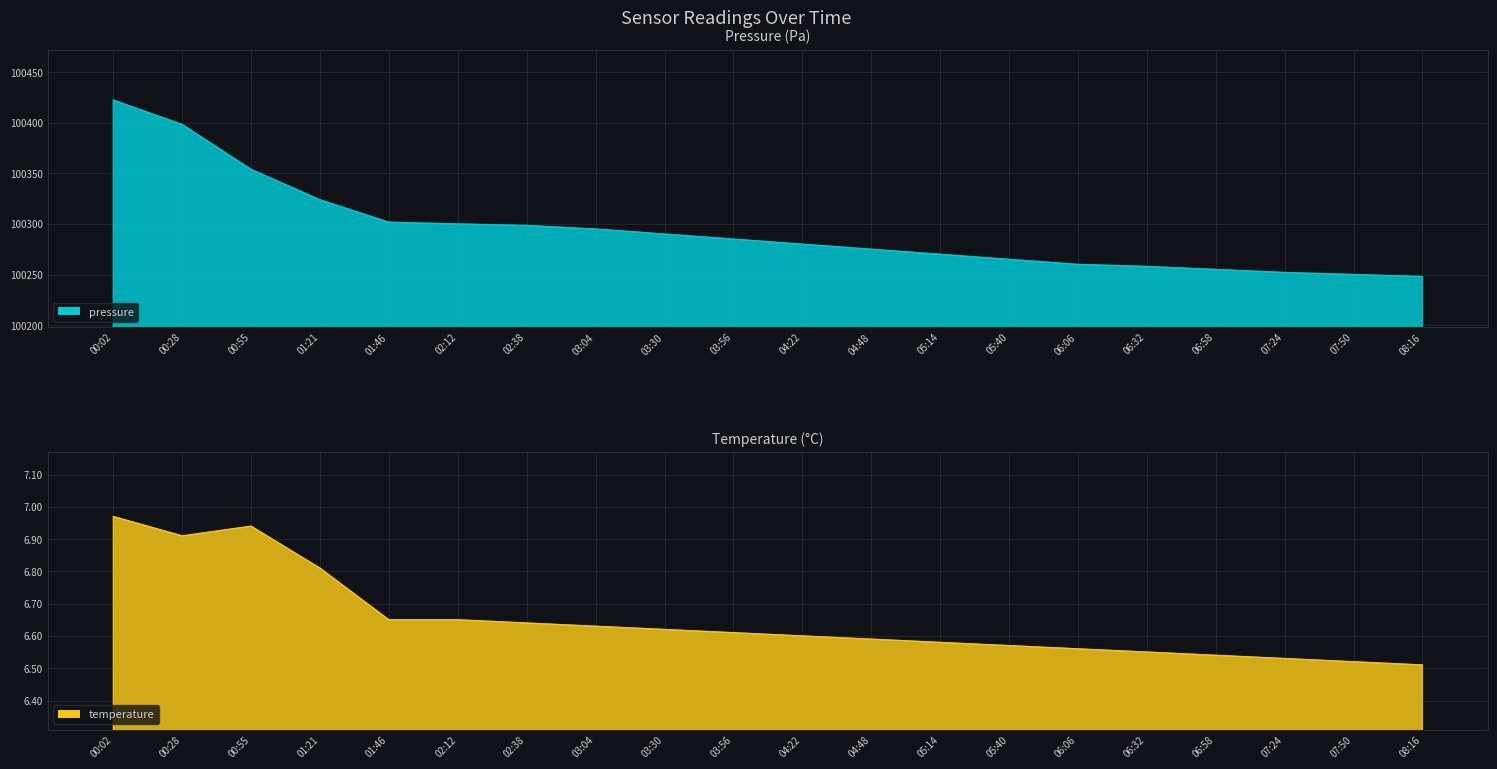

True or false: pressure and temperature cross at least once.

False